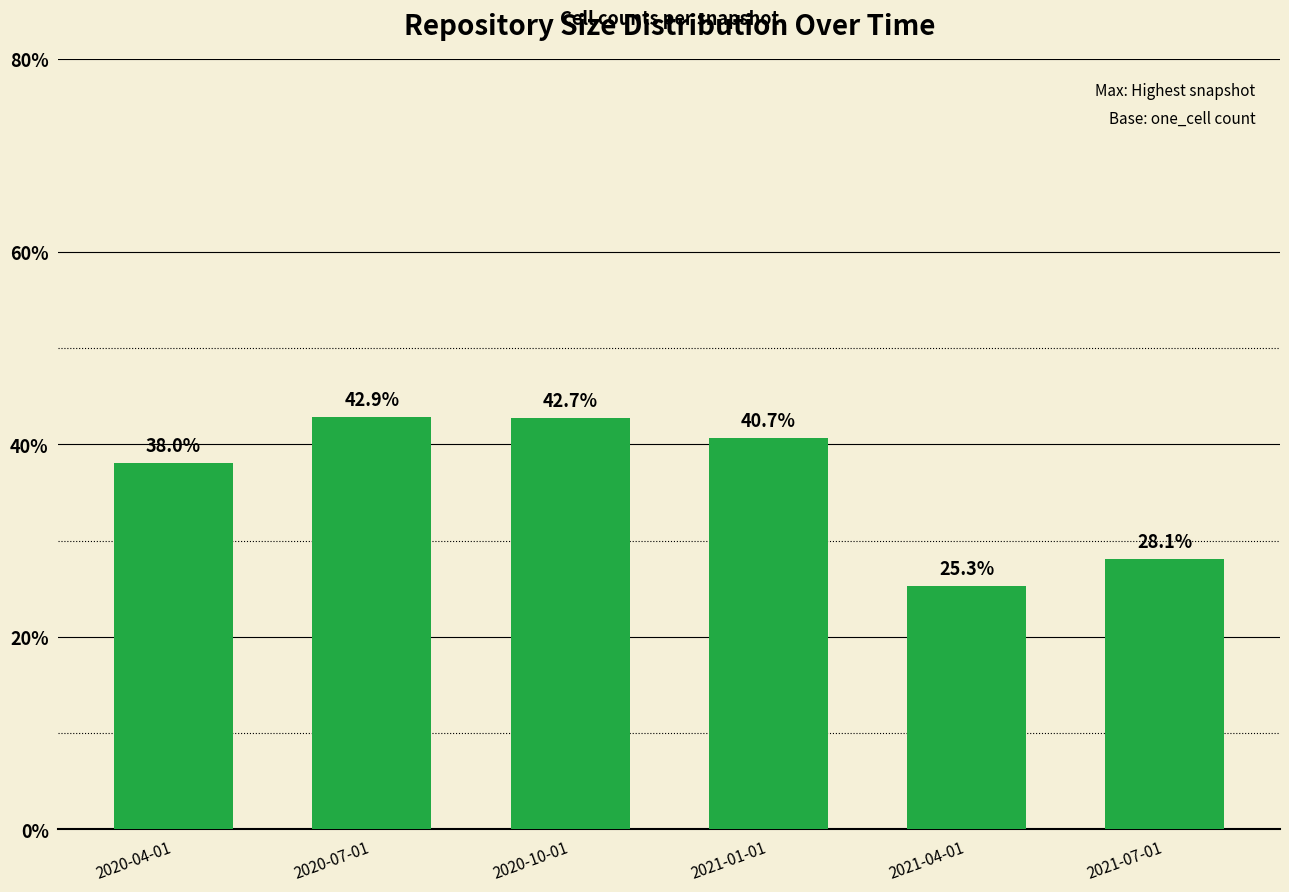

How many data points are above 40?

3